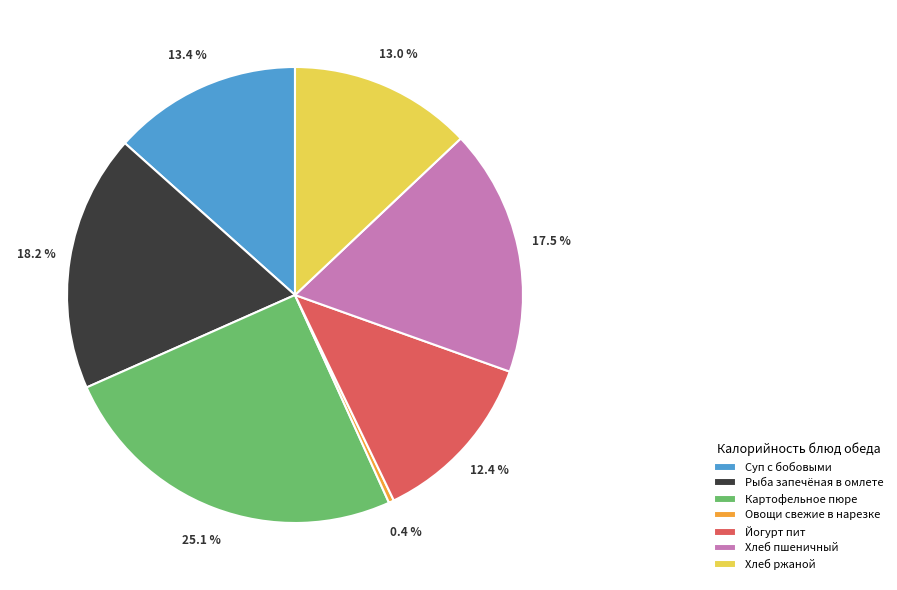

Does any single category account for the majority?

No